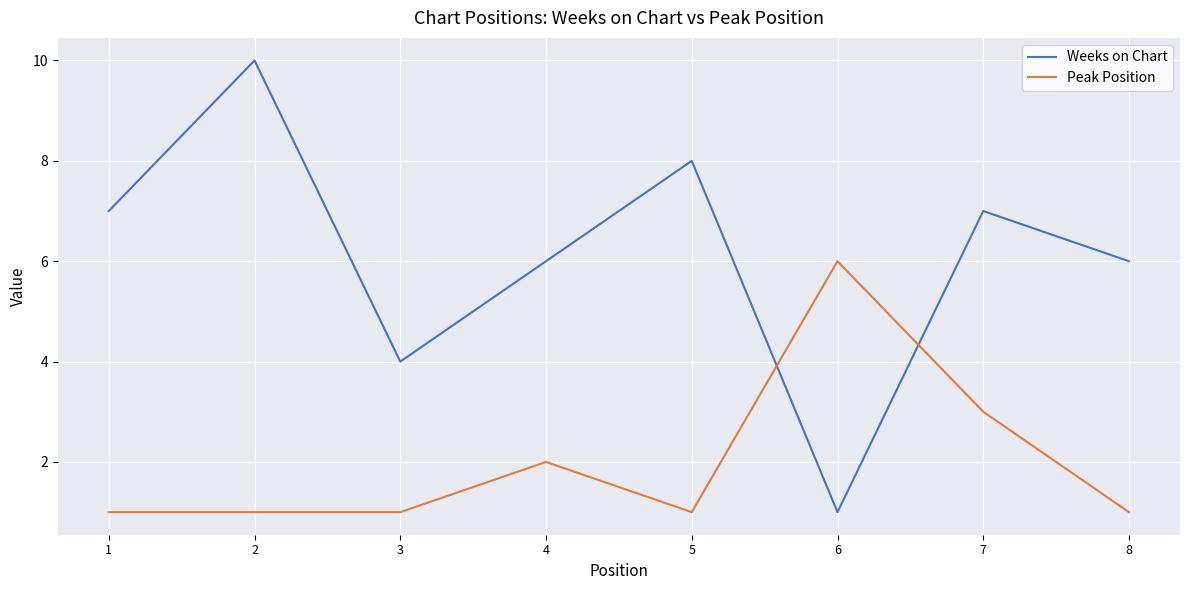

What are all the series names shown in the legend?

Weeks on Chart, Peak Position